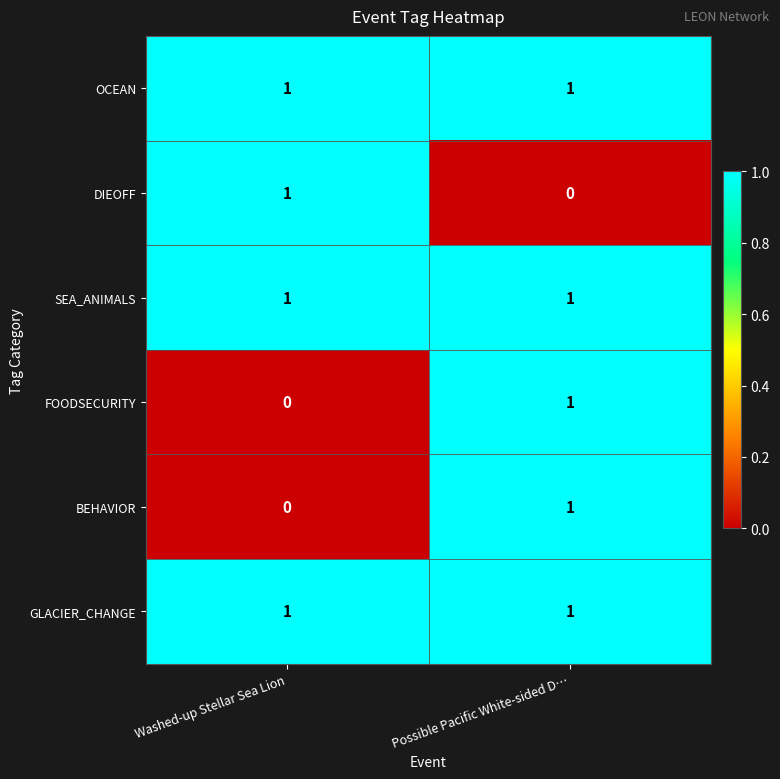

Where is FOODSECURITY nearest to the value 0?

Washed-up Stellar Sea Lion